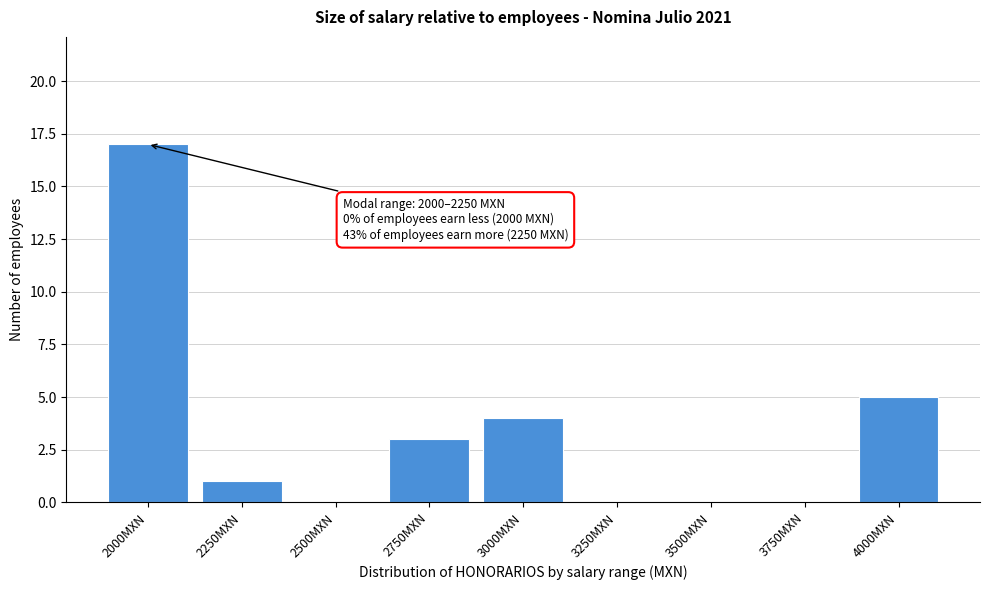

Reading left to right, what are all the values shown in this chart?

2000MXN=17	2250MXN=1	2500MXN=0	2750MXN=3	3000MXN=4	3250MXN=0	3500MXN=0	3750MXN=0	4000MXN=5